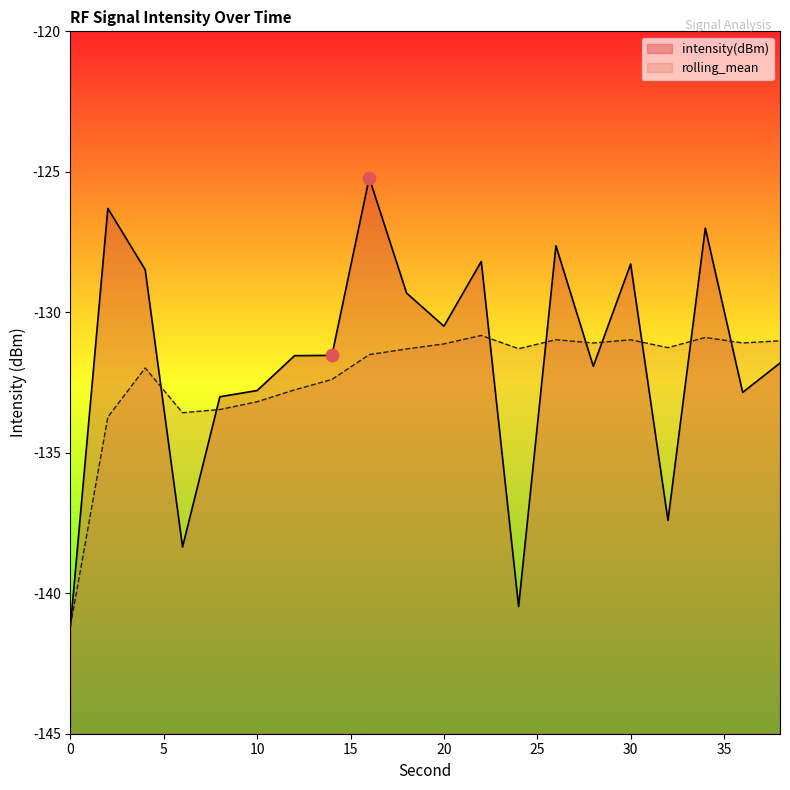

Which series has the widest spread of Y values?

intensity(dBm)